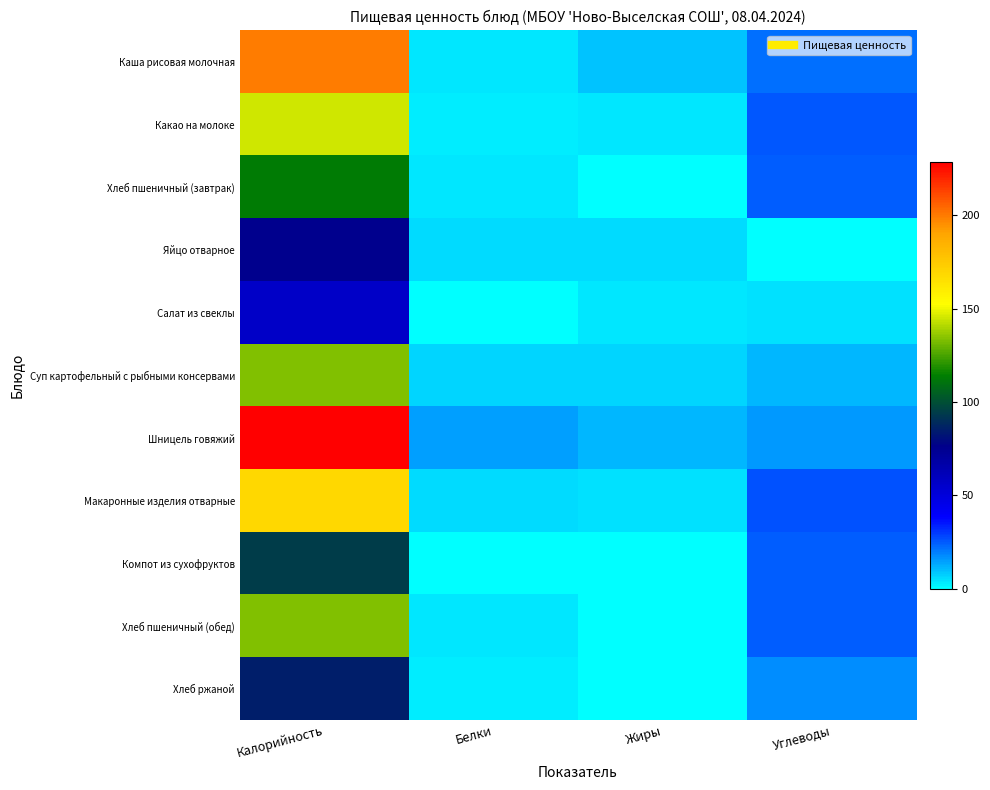

How many categories are shown in the chart?

4